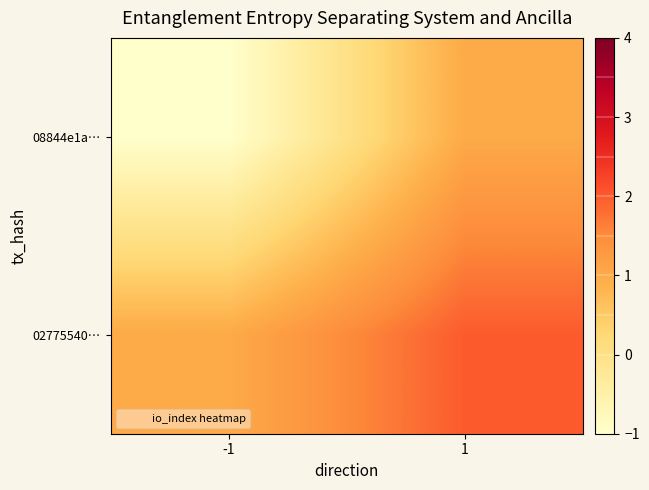

At which category is the sum across all series the highest?

1